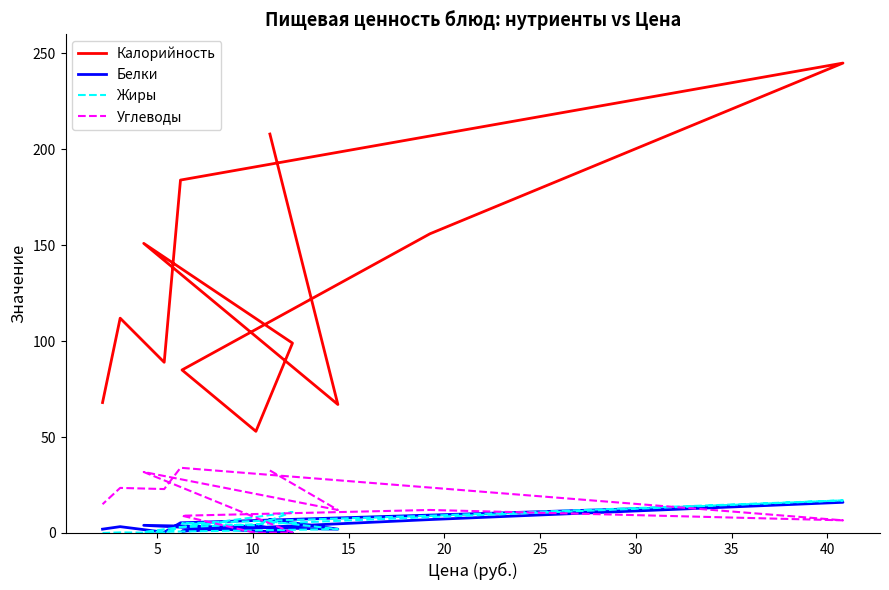

True or false: Белки and Калорийность intersect in this chart.

False